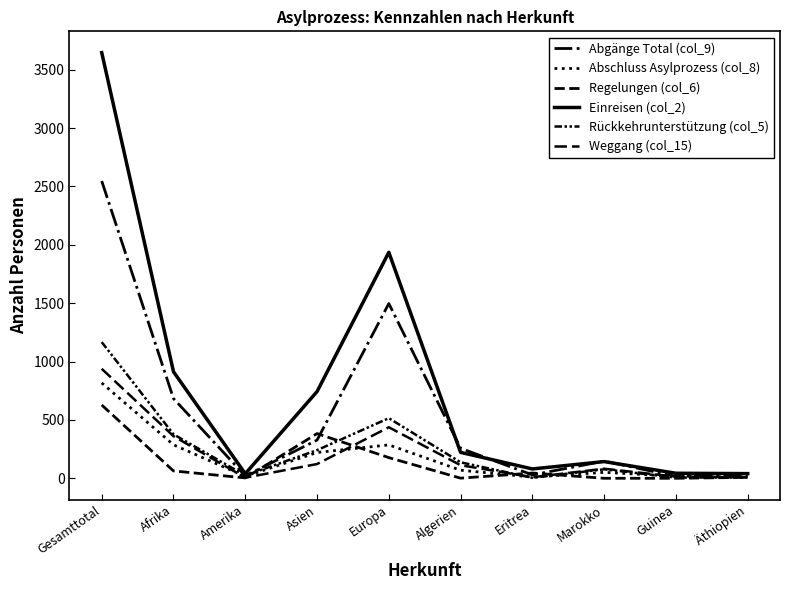

How many interior local valleys does the Regelungen (col_6) series have?

2